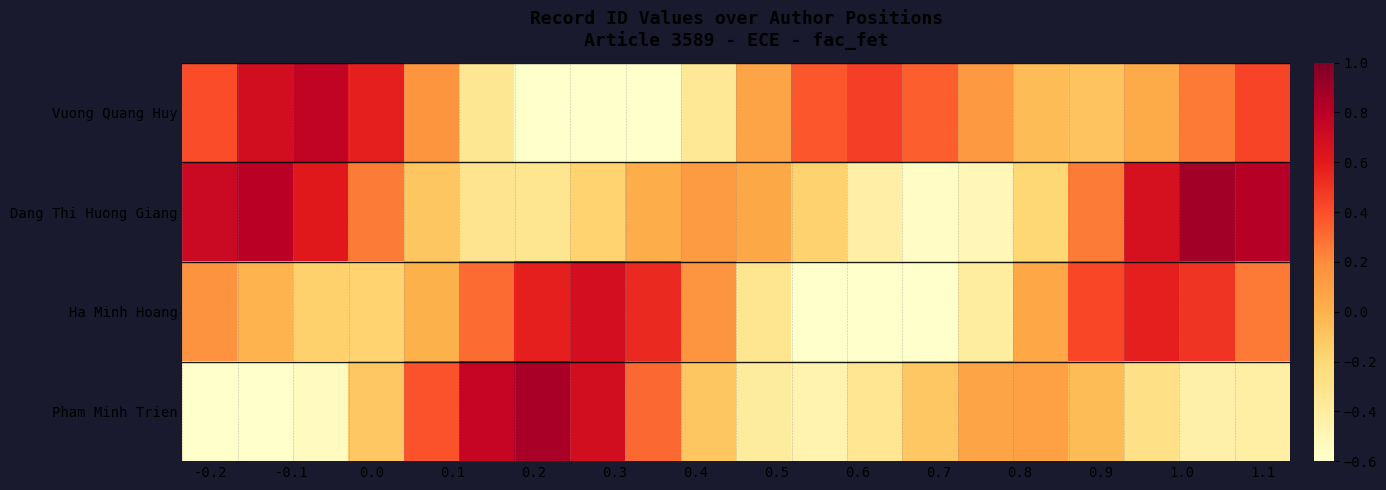

Rank the series by their average value, from highest to lowest.

Dang Thi Huong Giang, Vuong Quang Huy, Ha Minh Hoang, Pham Minh Trien